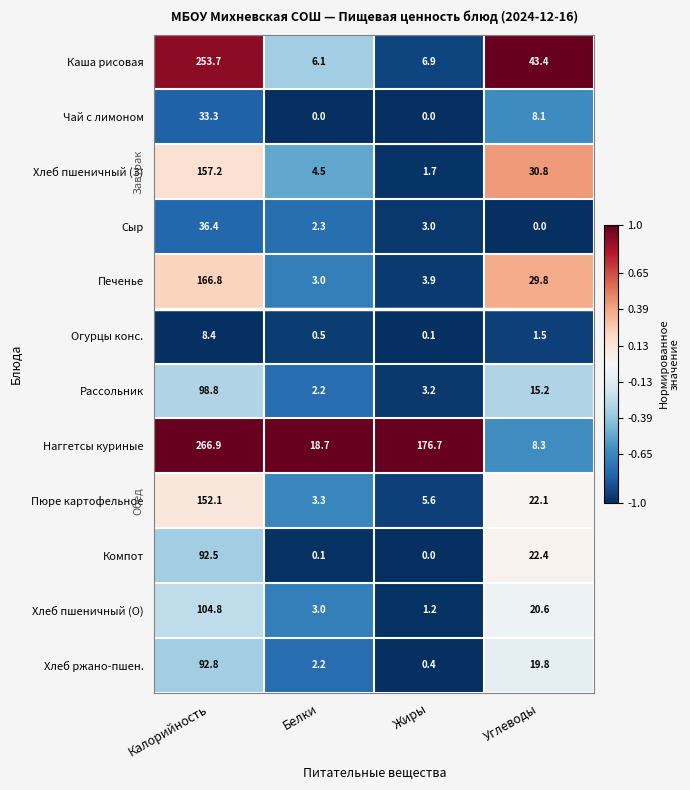

Is it true that Чай с лимоном equals 33.3 at Калорийность?

True